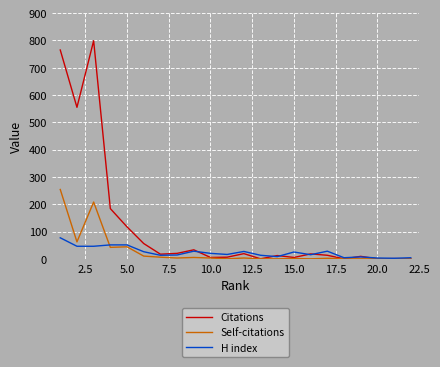

Which series has the widest spread of values?

Citations